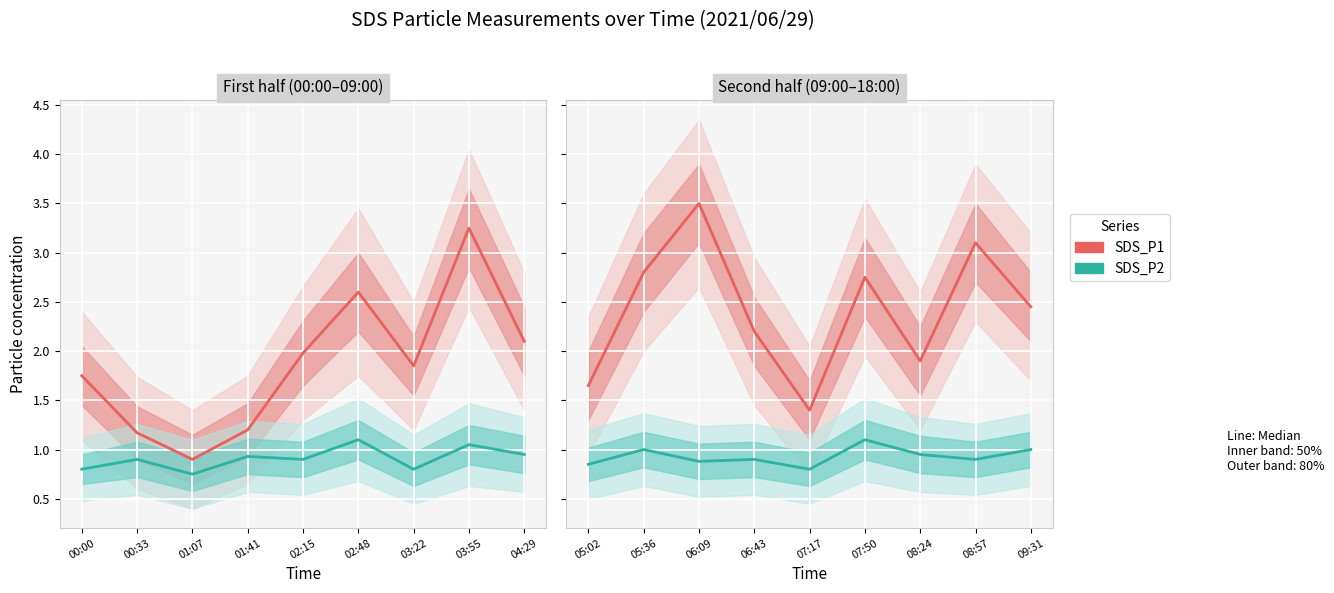

True or false: SDS_P1 and SDS_P2 cross at least once.

False